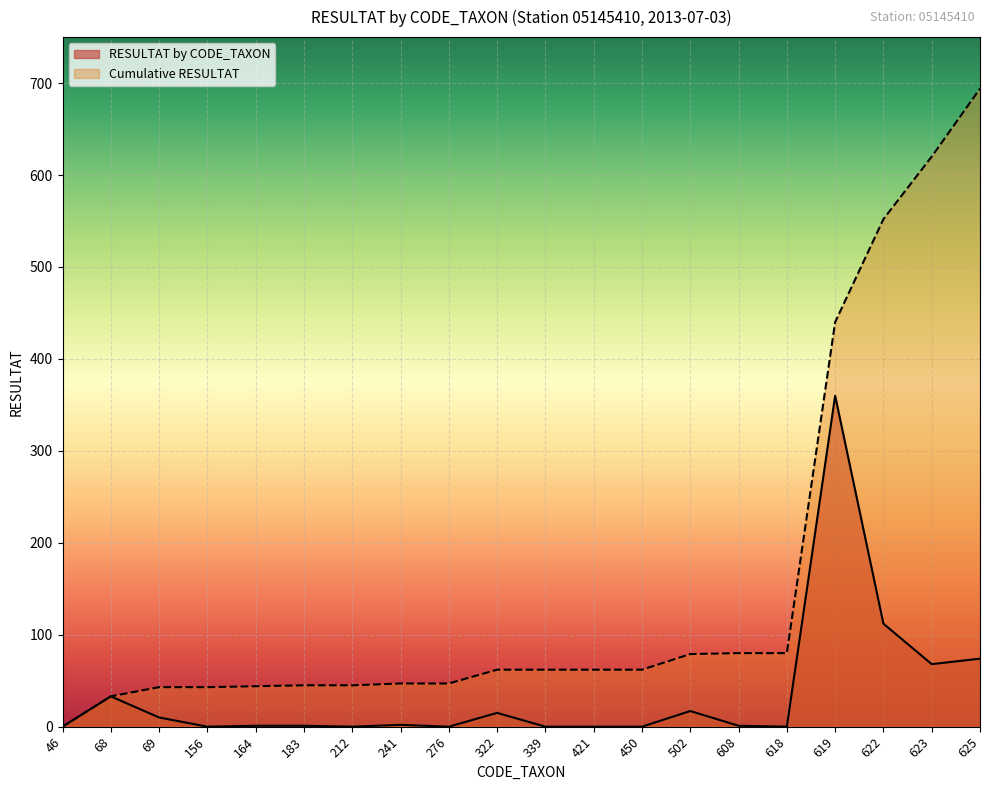

True or false: RESULTAT by CODE_TAXON and Cumulative RESULTAT cross at least once.

False